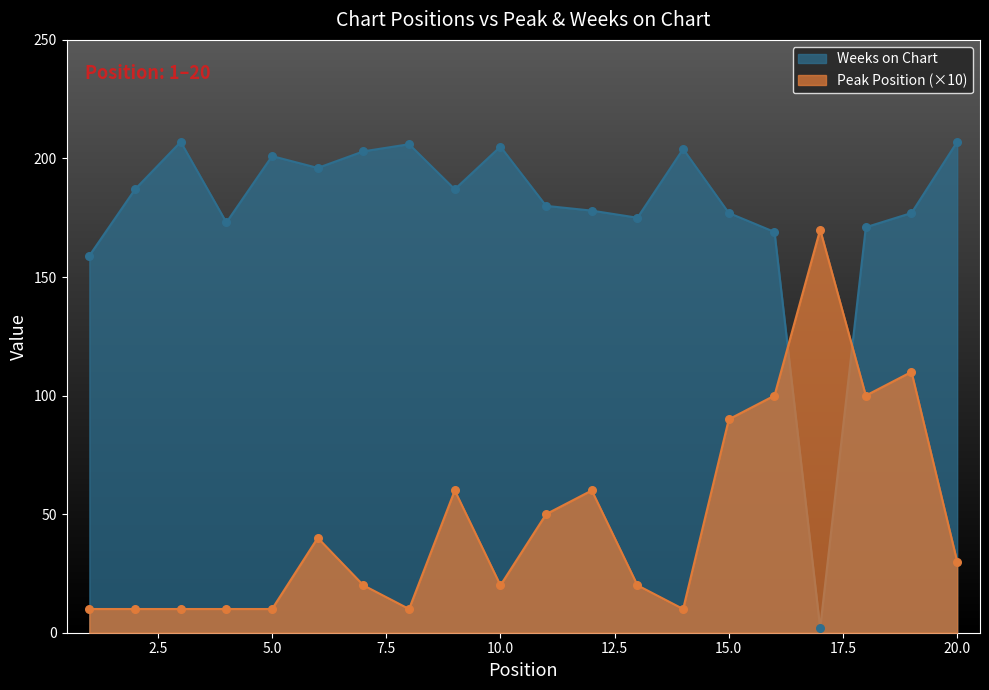

What are all the series names shown in the legend?

Weeks on Chart, Peak Position (×10)